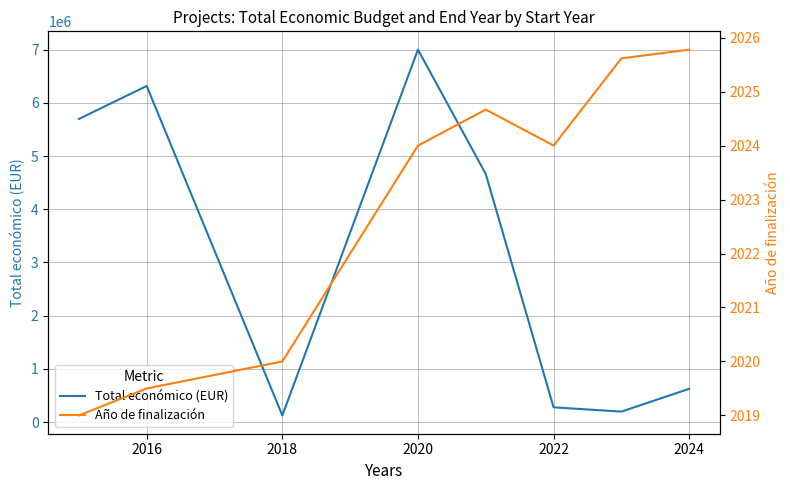

Read the Año de finalización value at 2024.

2025.8